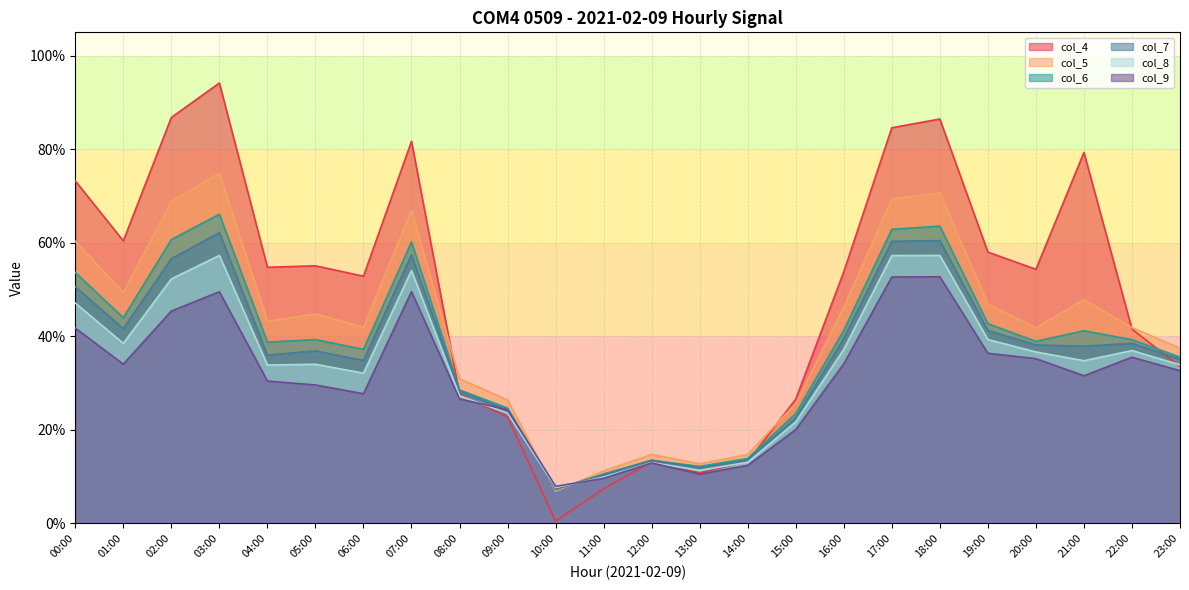

How many intersections are there between col_5 and col_6?

2